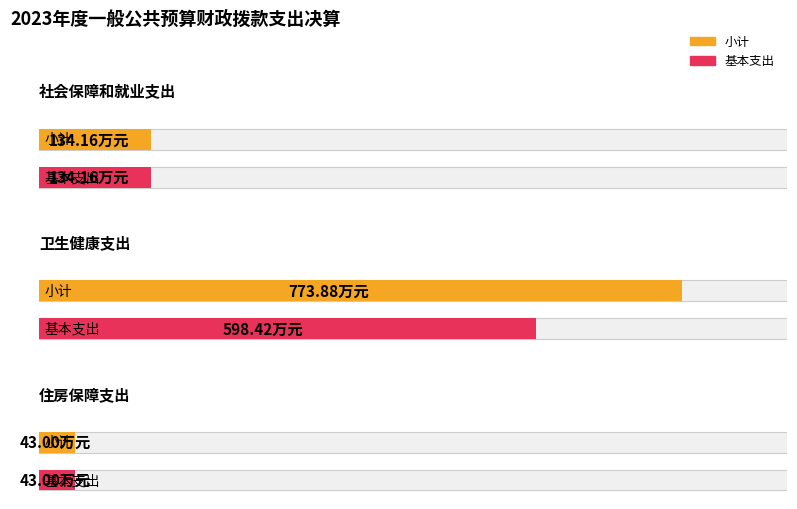

What is the difference between the maximum and second lowest values in the 基本支出 series?

464.3